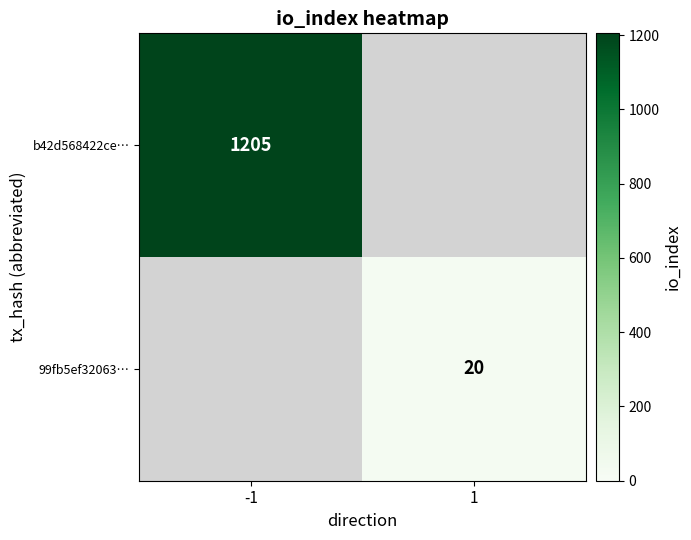

Is it true that 99fb5ef32063… equals 20 at 1?

True